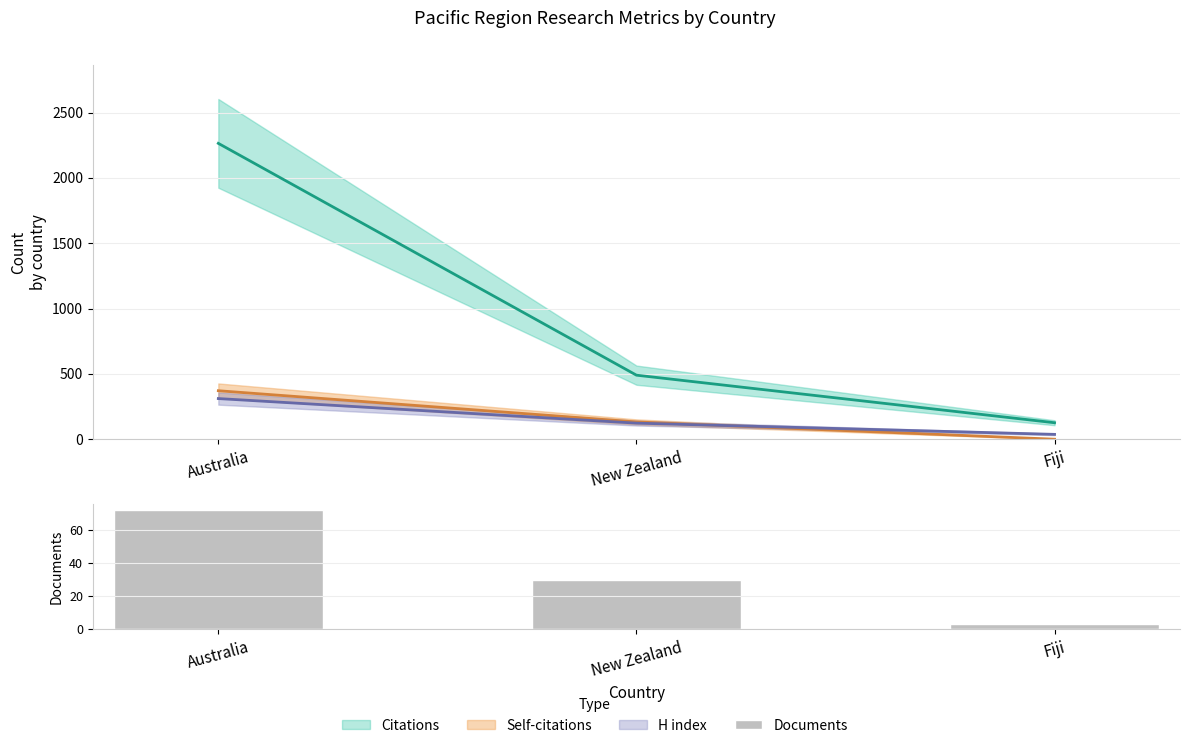

What is the sum of the values at Fiji and New Zealand?

33